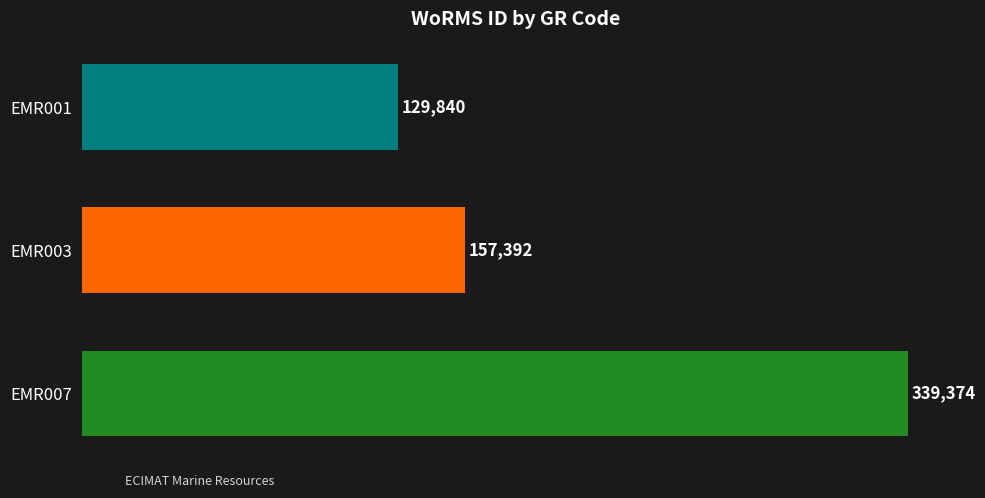

What is the sum of all values?

626606